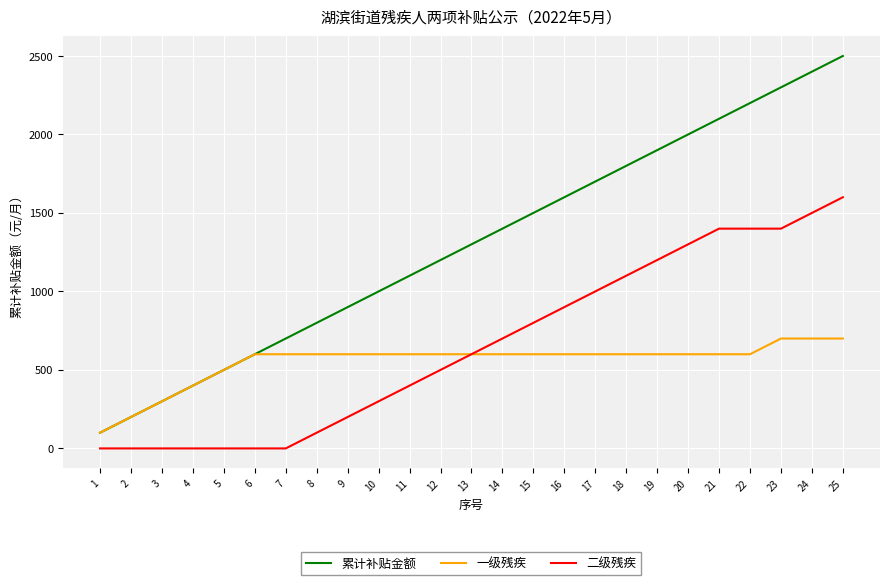

What is the difference between the maximum and minimum values in the 累计补贴金额 series?

2400